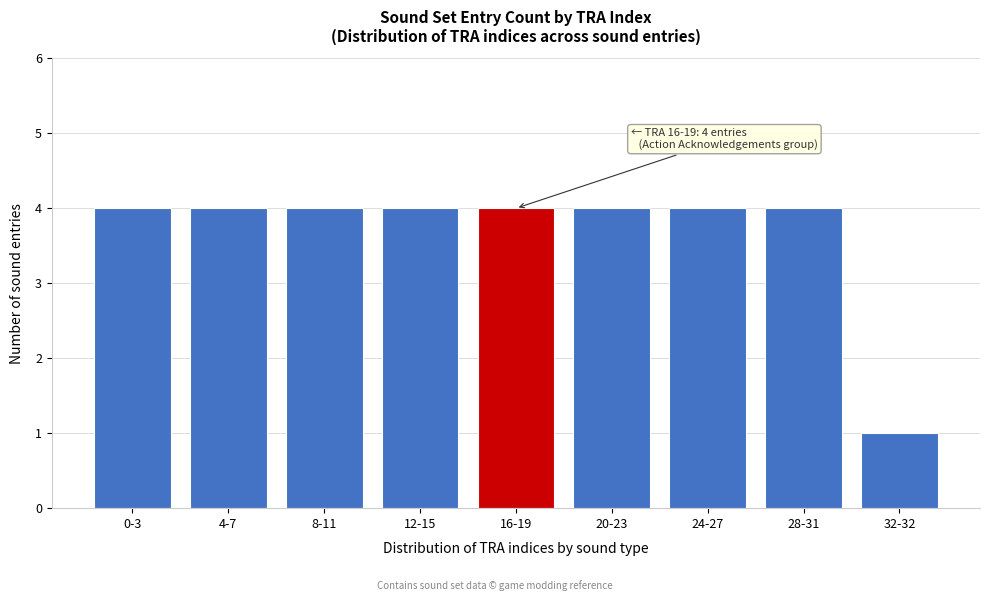

Reading left to right, transcribe all the data shown in this chart.

4	4	4	4	4	4	4	4	1